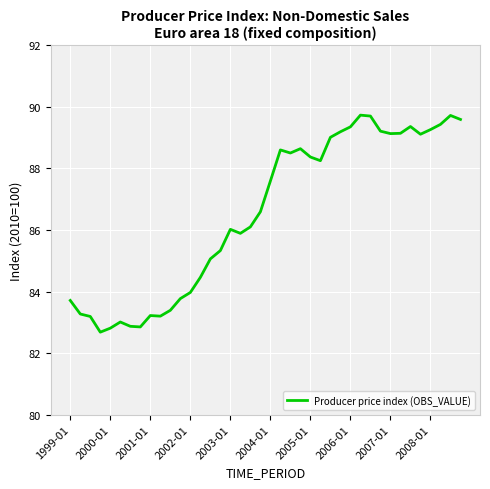

What is the minimum value shown in the chart?

82.7